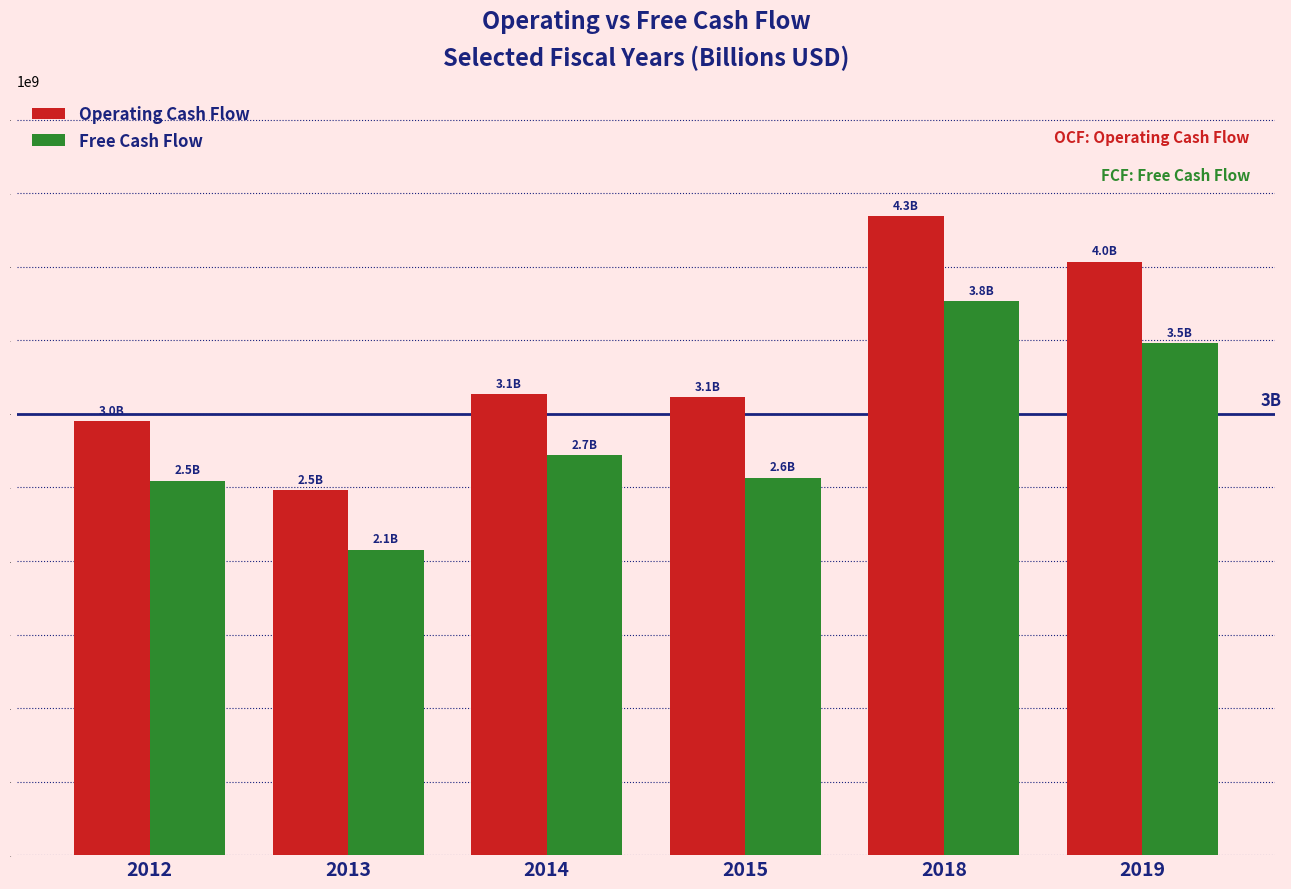

What is the value of the Operating Cash Flow bar at the 6th from the left?

4036000000